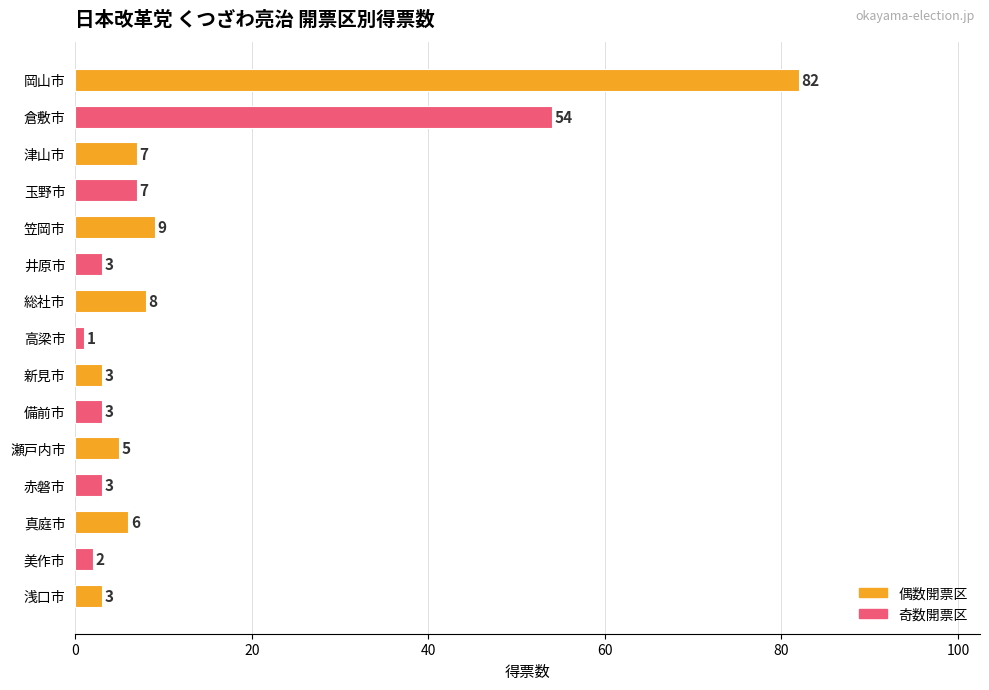

How many bars are there in total?

15